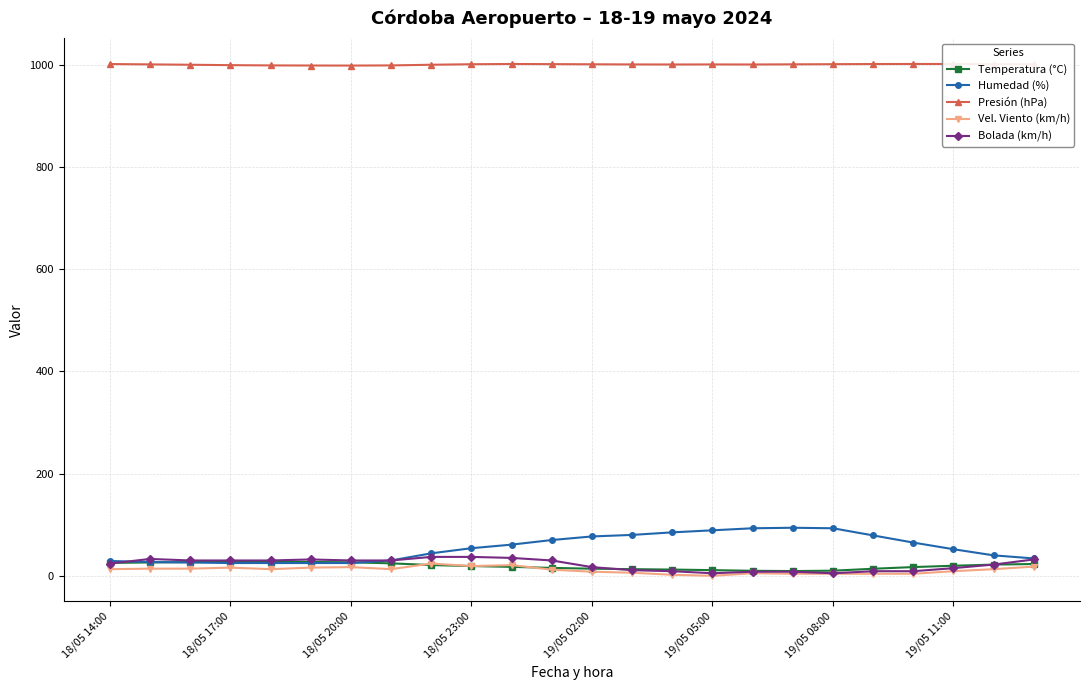

What is the highest value of the Humedad (%) series?

94.0